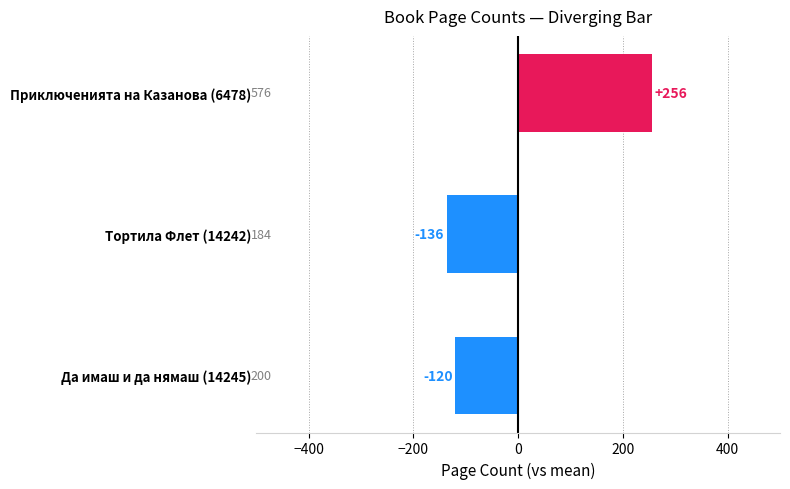

What is the difference between the maximum and minimum values?

392